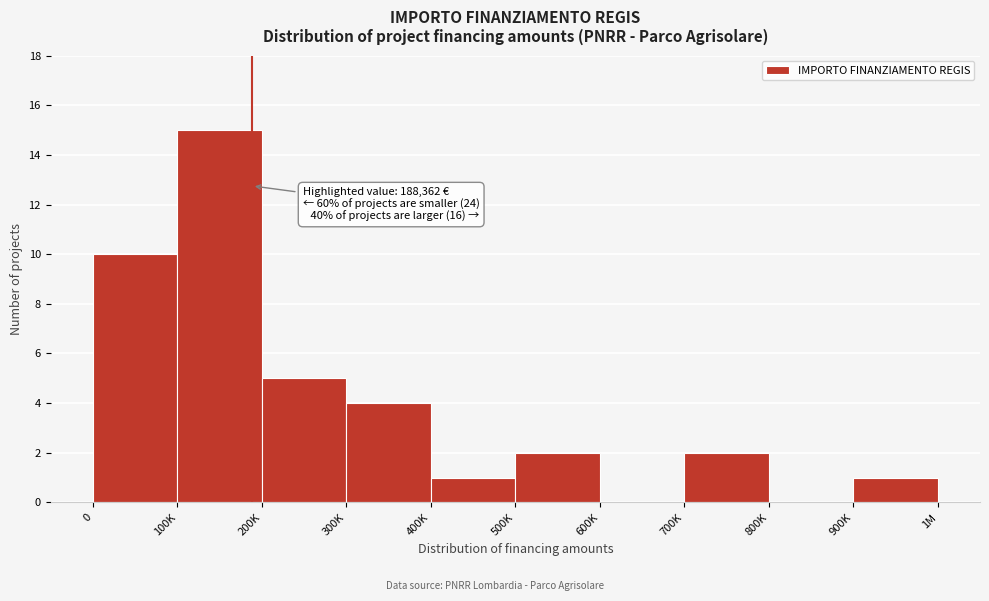

Reading right to left, transcribe all the data shown in this chart.

900K=1	800K=0	700K=2	600K=0	500K=2	400K=1	300K=4	200K=5	100K=15	0=10